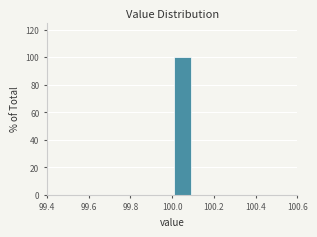

What is the height of the bar covering 100.0 to 100.1 on the x-axis? The values are not printed on the chart, so give them approximately, as read against the axis.

100